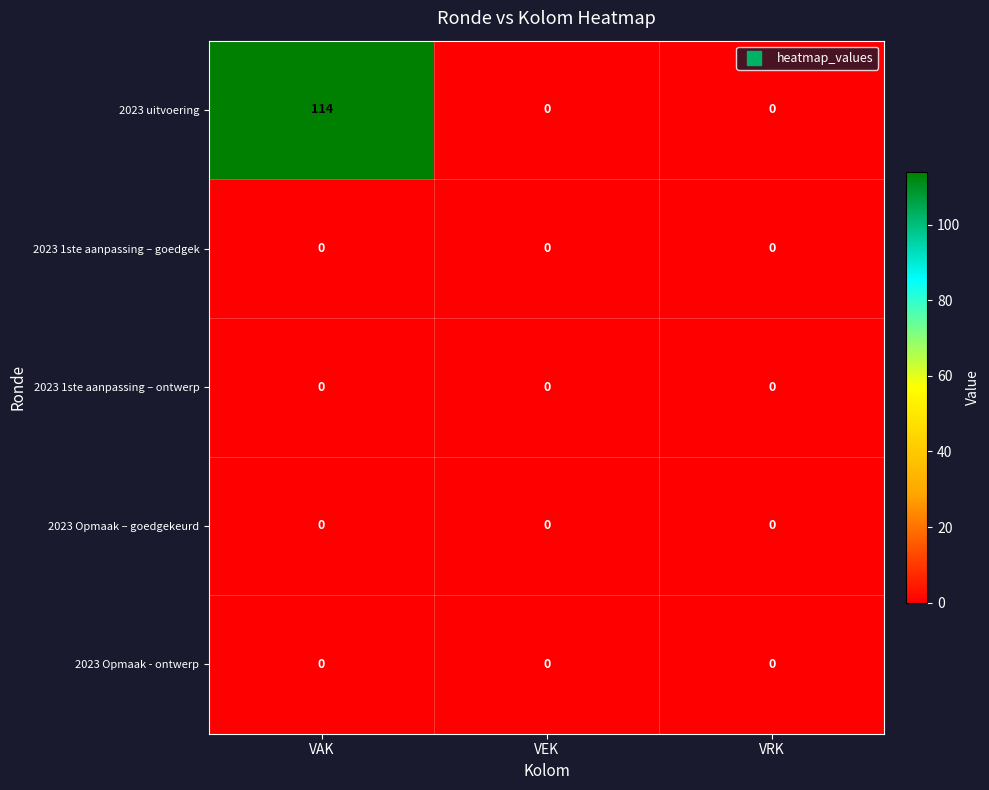

What is the total value across all series at VAK?

114